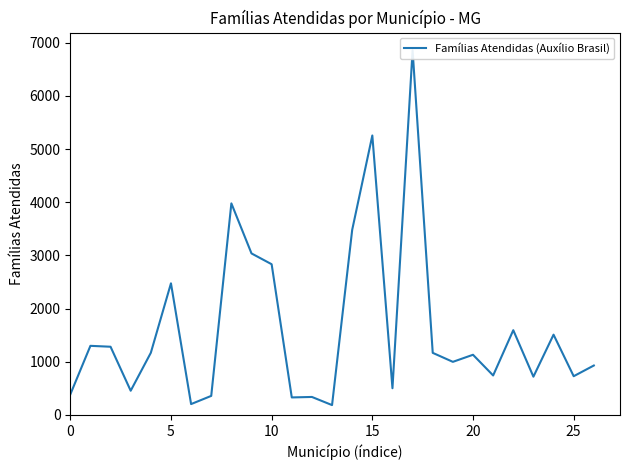

What is the label of the 9th point from the right?

18